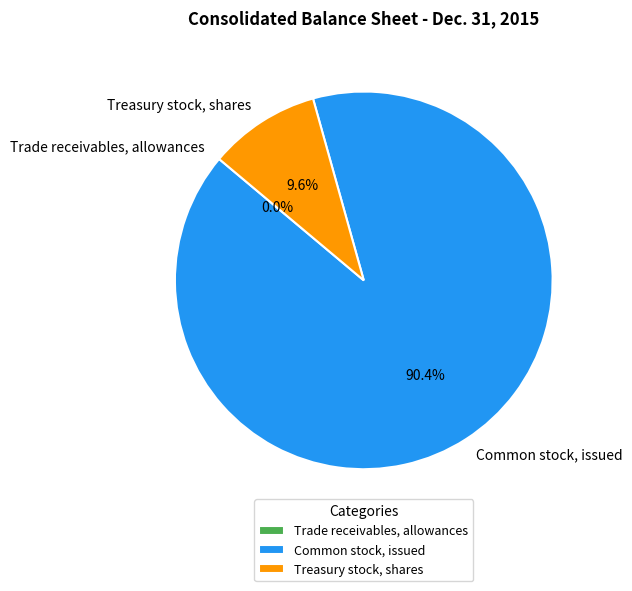

What portion of the pie excludes Treasury stock, shares?

90.4%